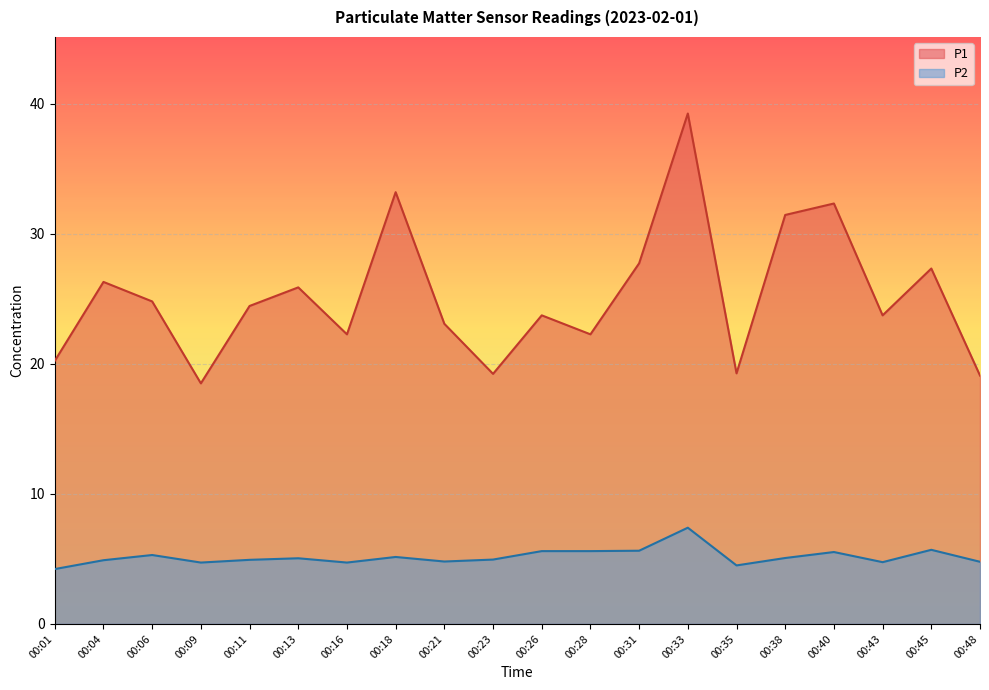

List the series in order of their peak value, lowest first.

P2, P1